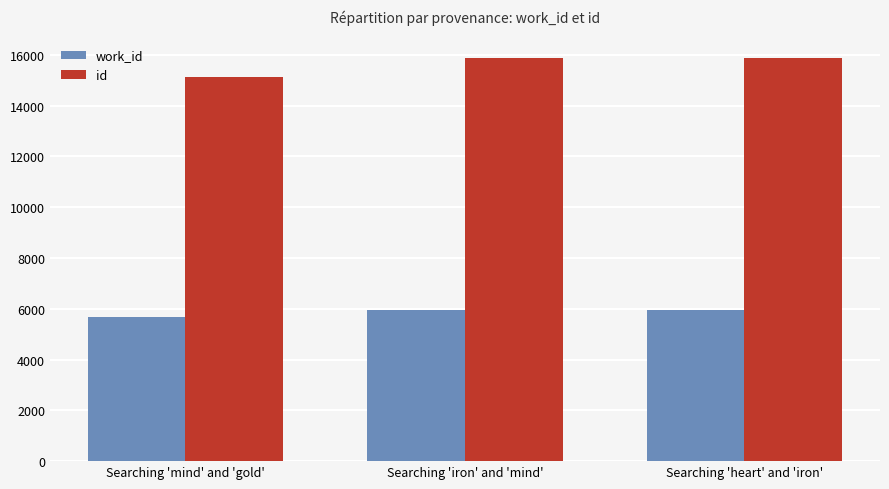

What are all the series names shown in the legend?

work_id, id